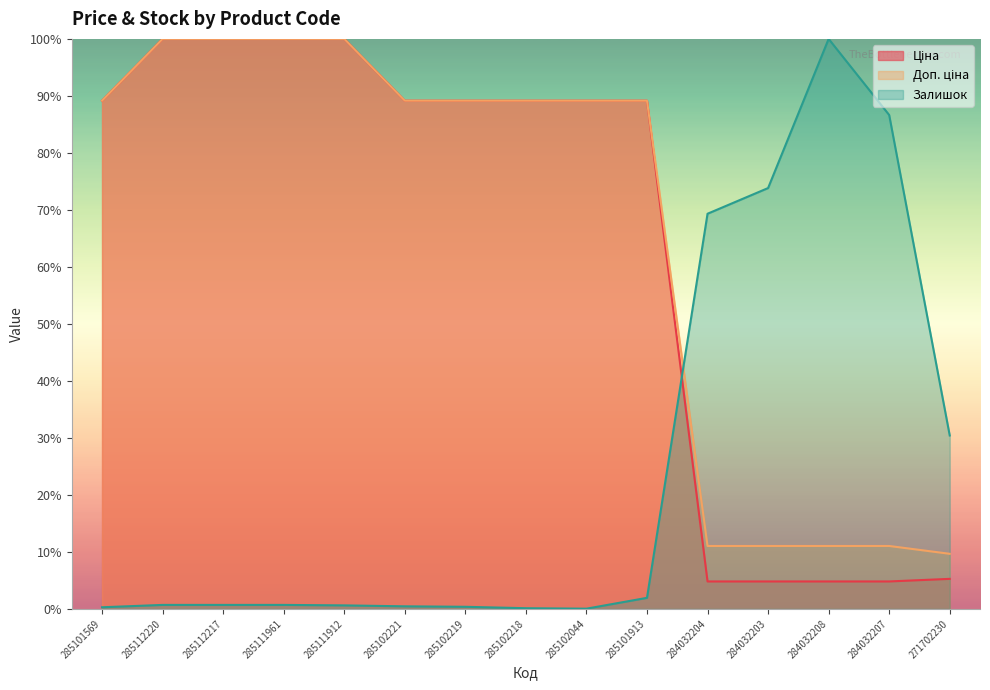

What value does the Доп. ціна series have at 285111912?

100.0